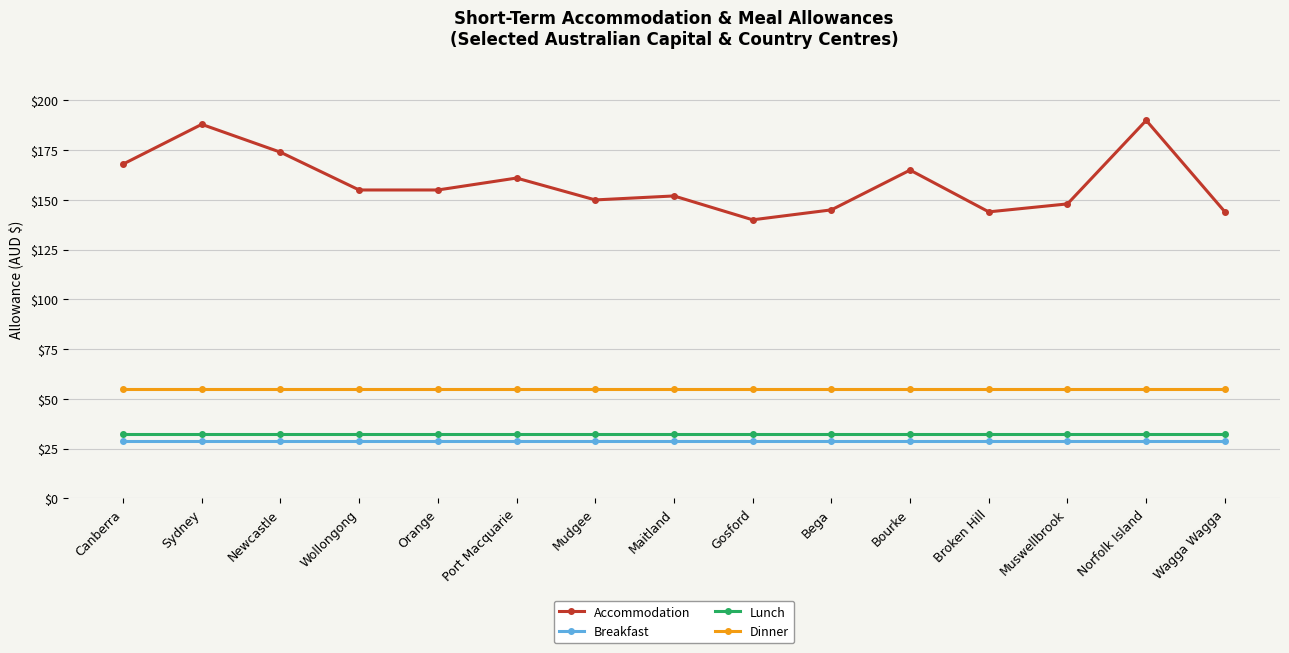

True or false: Accommodation and Breakfast cross at least once.

False